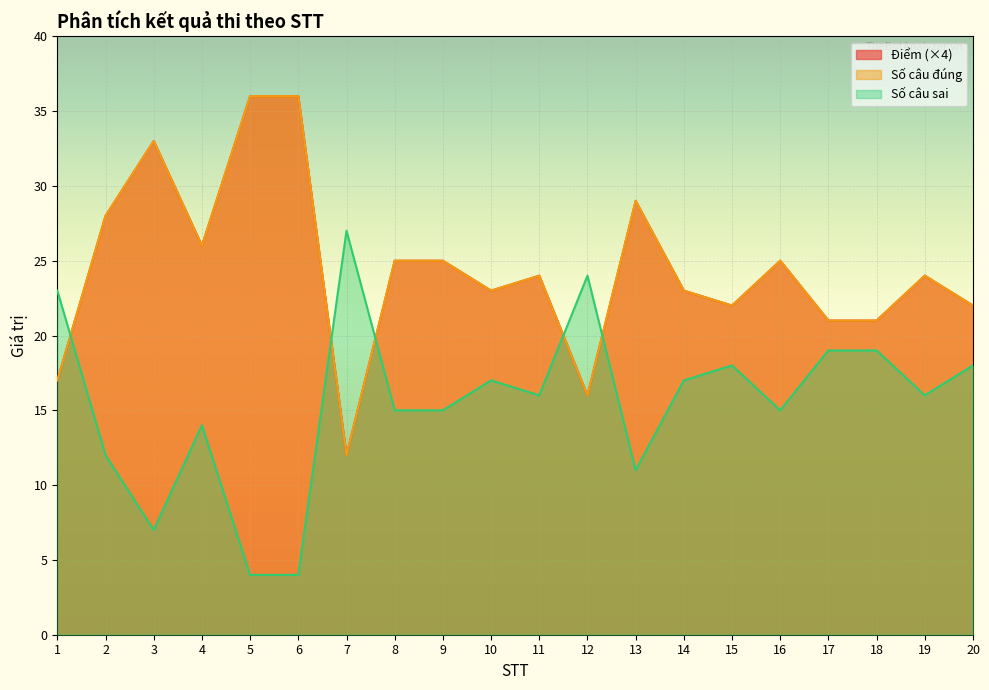

What is the approximate value of Điểm at 16, to the nearest 10?

20